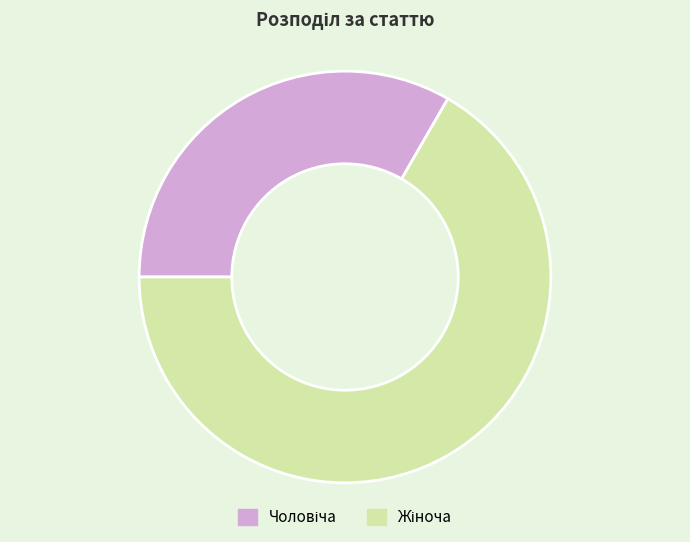

Is there a majority slice in this chart?

Yes